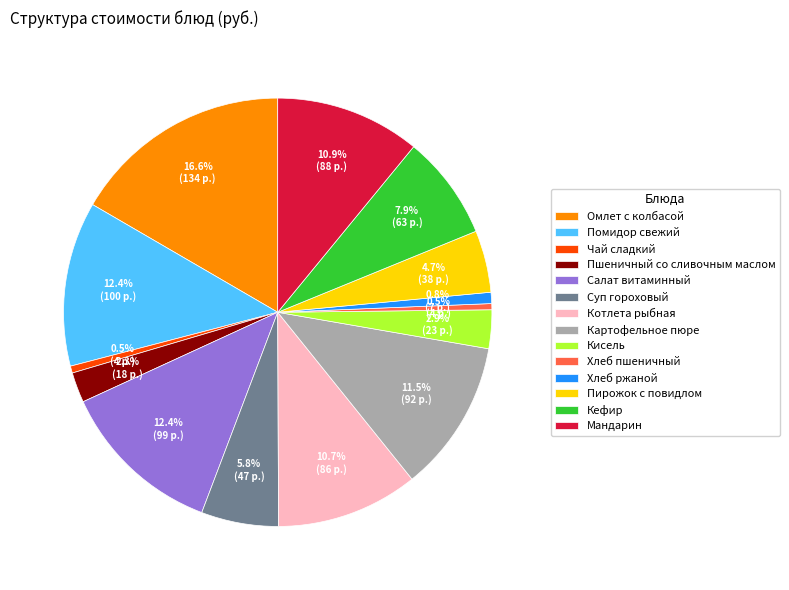

Which has a higher value, Кефир or Пшеничный со сливочным маслом?

Кефир